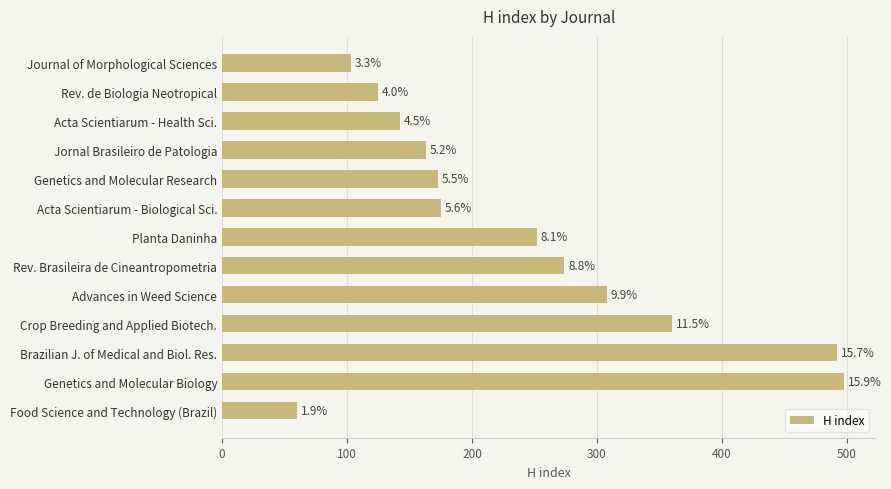

Are the bars horizontal?

Yes